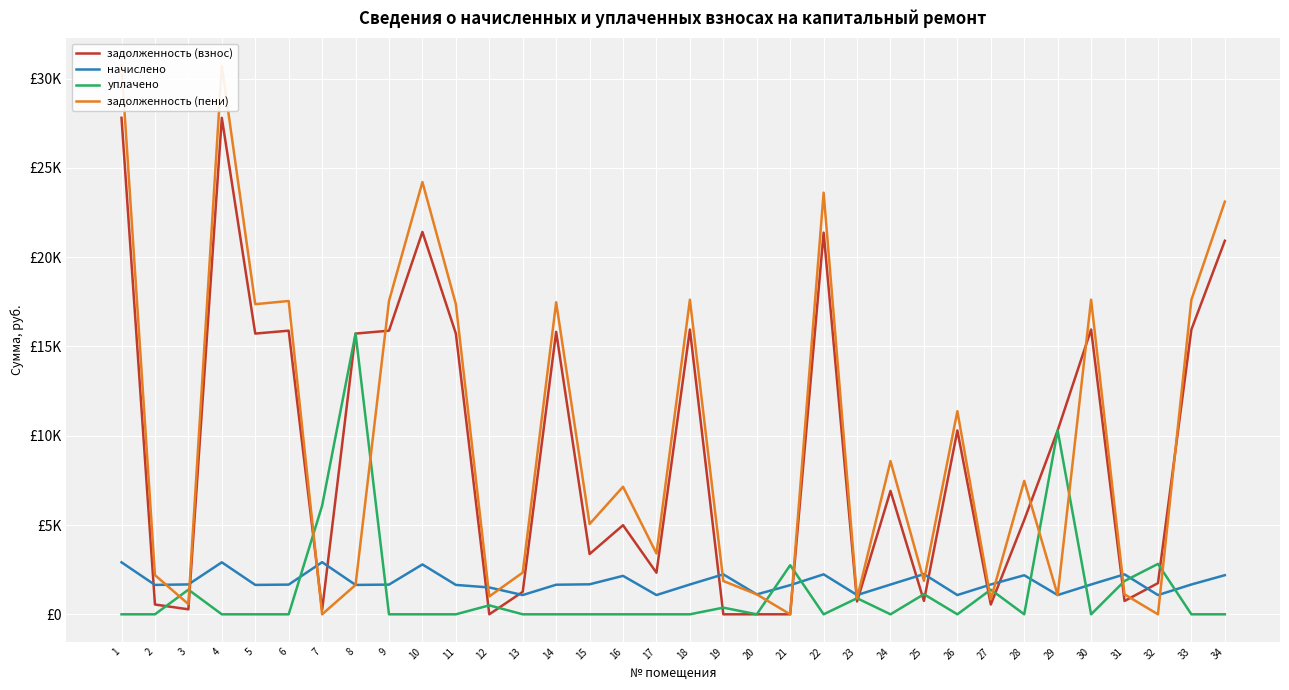

At how many categories does at least one series exceed 13166?

14